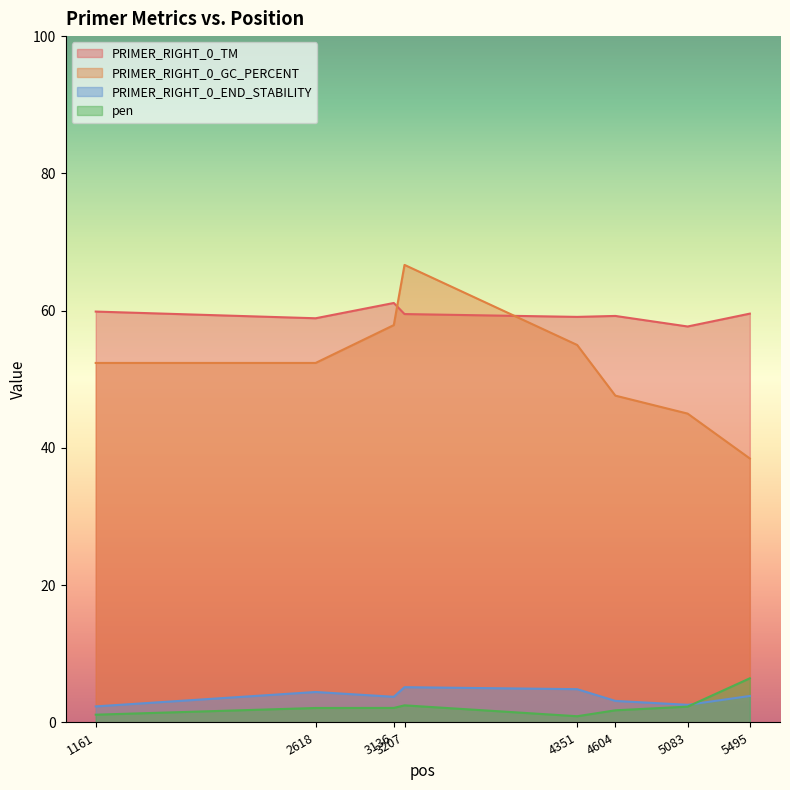

Where is pen nearest to the value 3?

3207